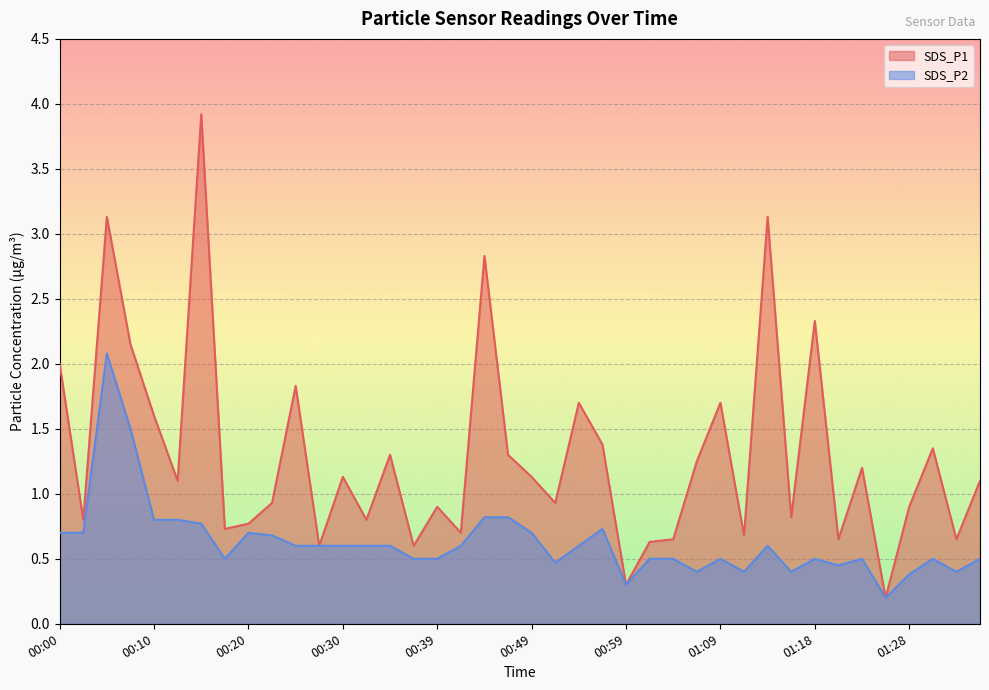

Does the chart display data point markers on the line(s)?

No